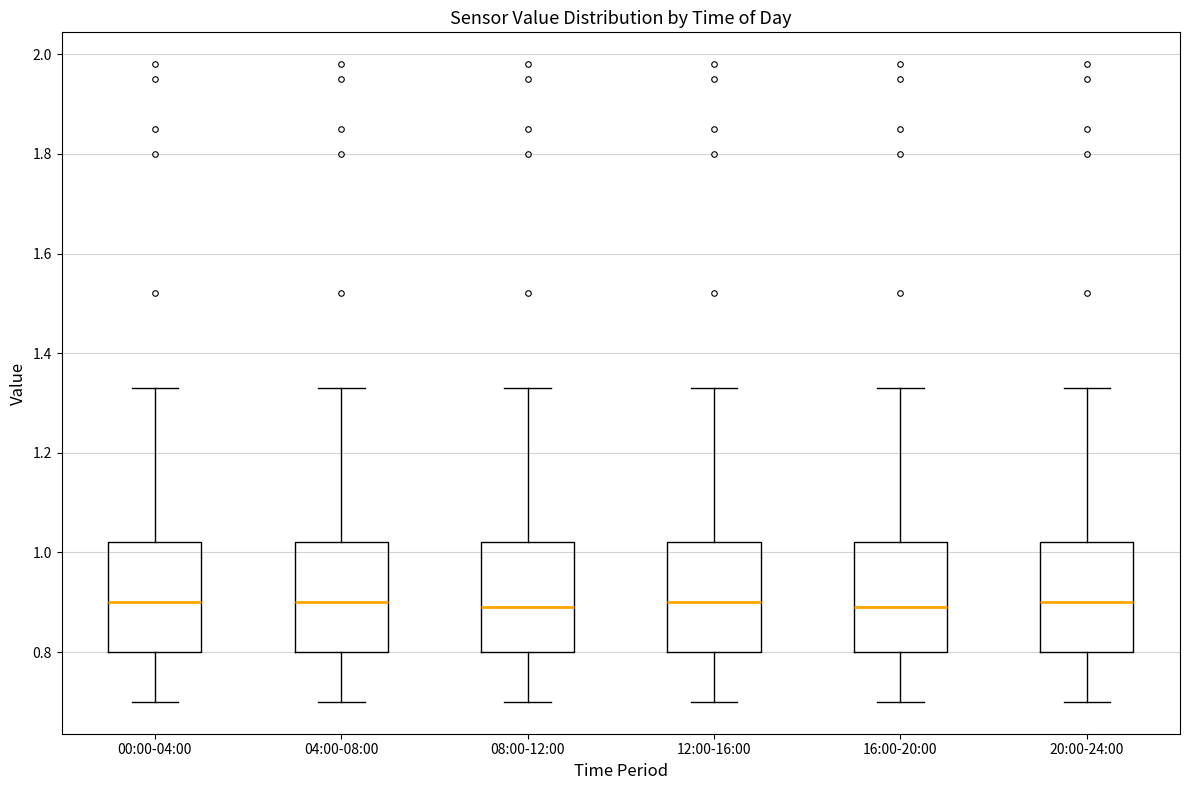

Reading left to right, read every box against the y-axis: the position of its median line, the range the box covers, and the ends of its whiskers. The values are not printed on the chart, so give them approximately, as read against the axis.

00:00-04:00: median 0.90, box 0.80 to 1.02, whiskers 0.70 to 1.34
04:00-08:00: median 0.90, box 0.80 to 1.02, whiskers 0.70 to 1.34
08:00-12:00: median 0.90, box 0.80 to 1.02, whiskers 0.70 to 1.34
12:00-16:00: median 0.90, box 0.80 to 1.02, whiskers 0.70 to 1.34
16:00-20:00: median 0.90, box 0.80 to 1.02, whiskers 0.70 to 1.34
20:00-24:00: median 0.90, box 0.80 to 1.02, whiskers 0.70 to 1.34